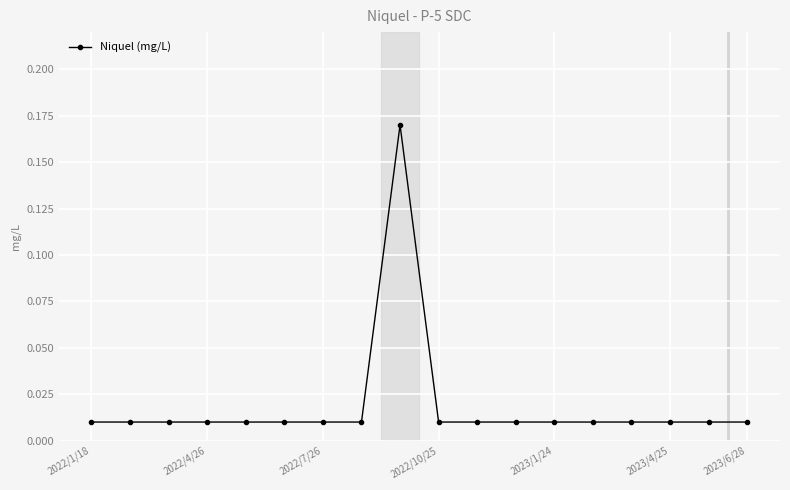

What is the sum of all values?

0.3